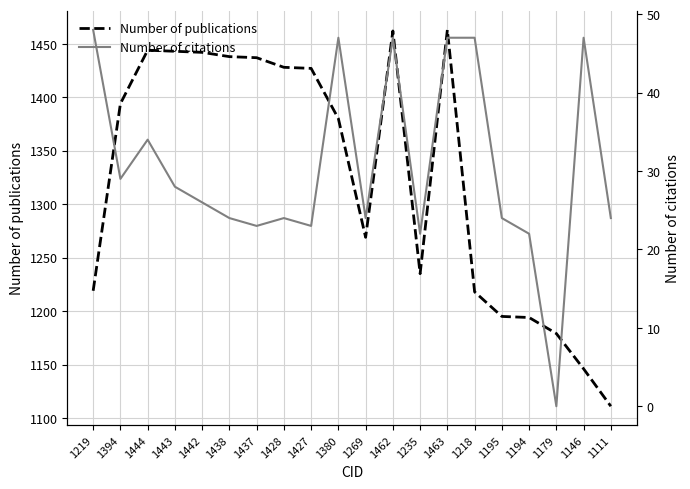

What is the total value across all series at 1235?

1257